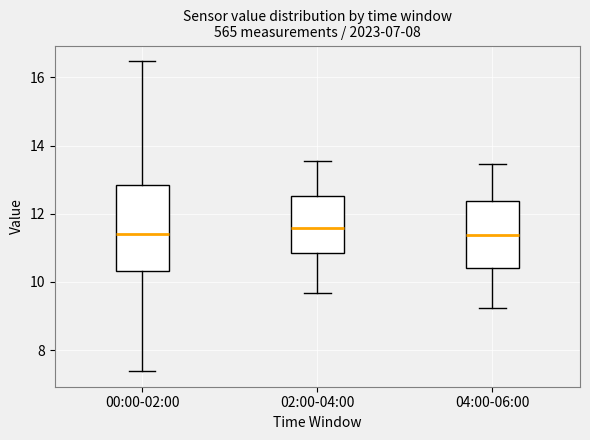

Which box is the tallest, from its lower edge to its upper edge?

00:00-02:00